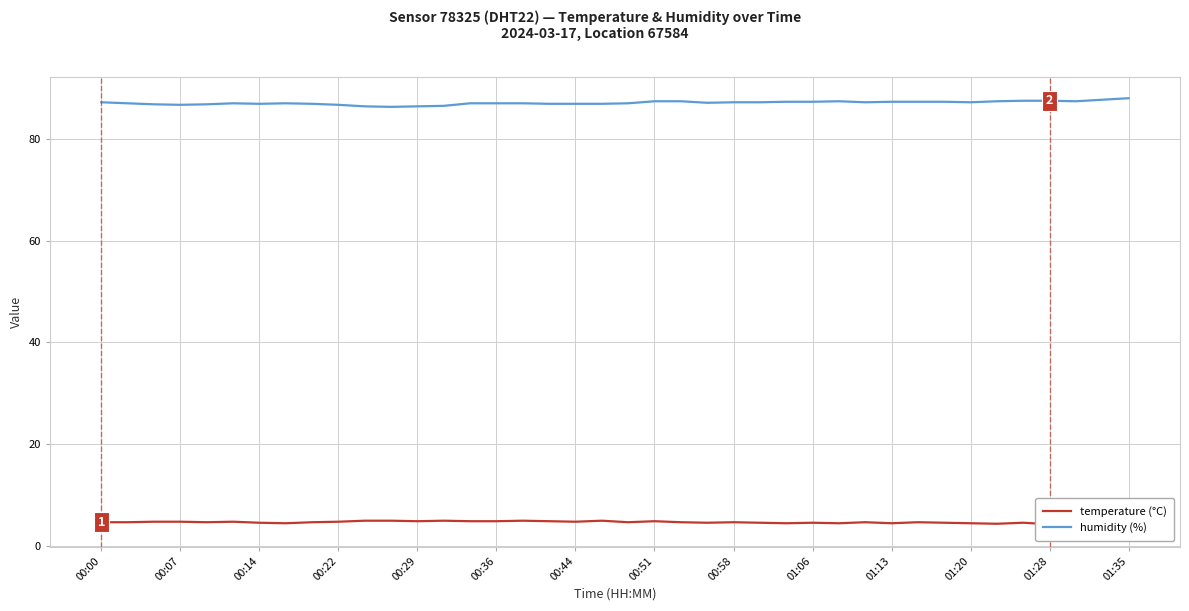

Does the chart display data point markers on the line(s)?

No